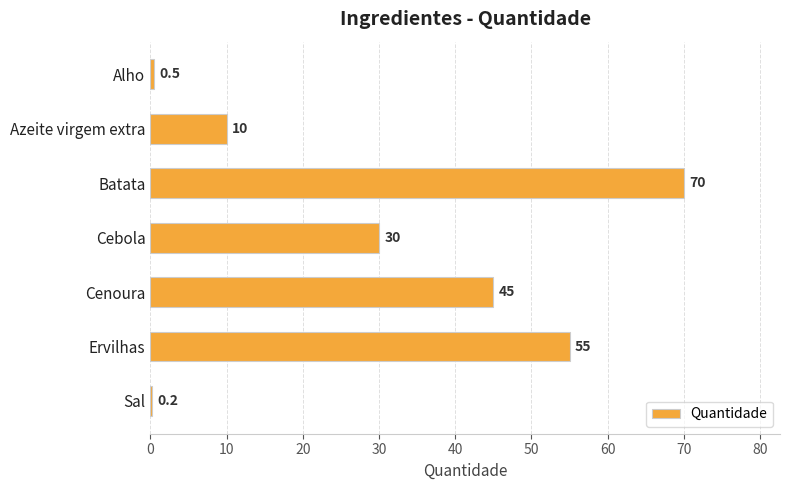

Reading top to bottom, transcribe all the data shown in this chart.

Alho=0.5	Azeite virgem extra=10.0	Batata=70.0	Cebola=30.0	Cenoura=45.0	Ervilhas=55.0	Sal=0.2